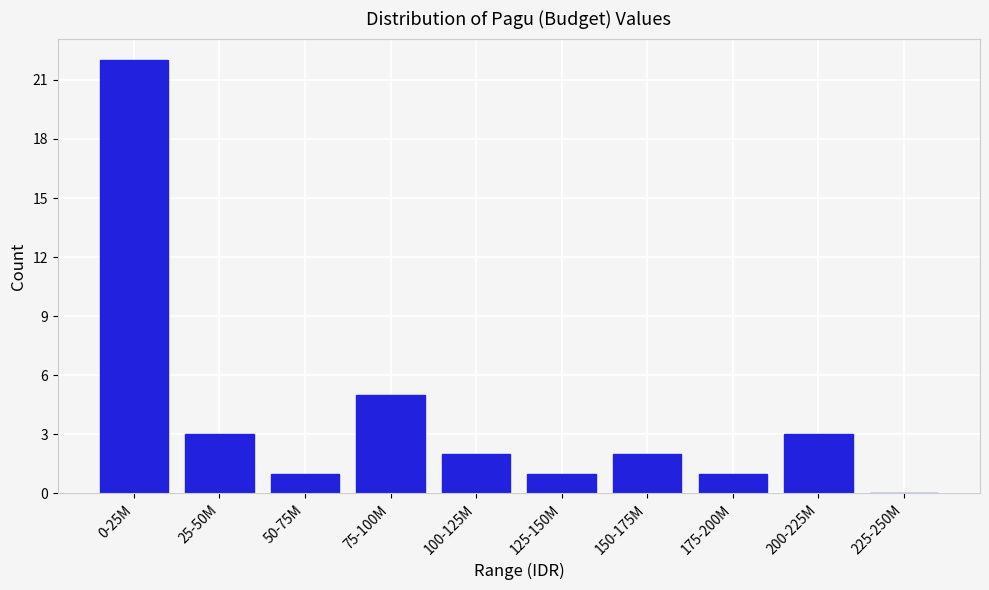

Reading left to right, list all the values displayed in this chart.

0-25M=22	25-50M=3	50-75M=1	75-100M=5	100-125M=2	125-150M=1	150-175M=2	175-200M=1	200-225M=3	225-250M=0